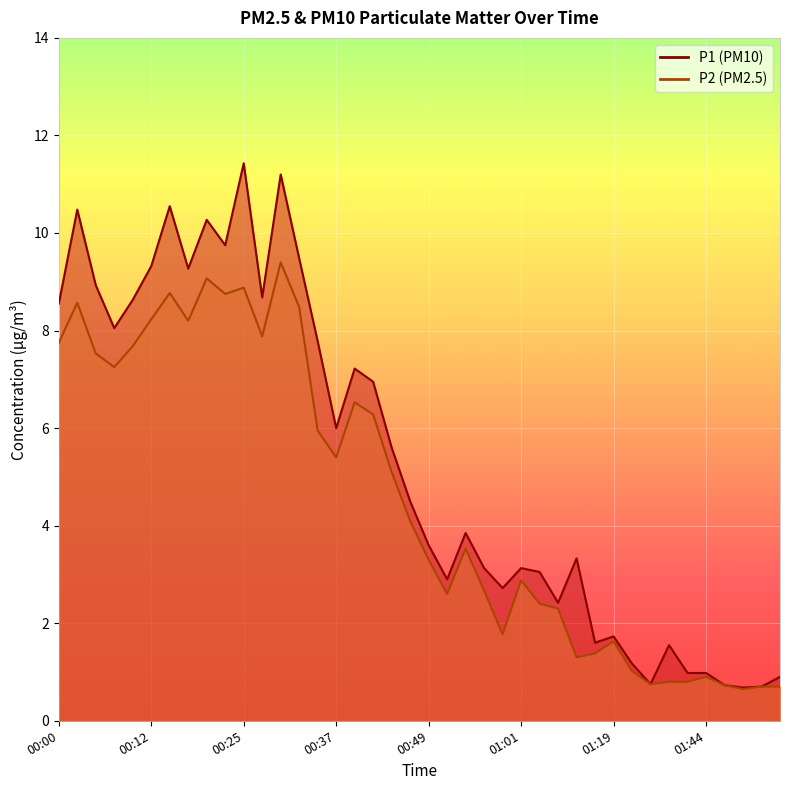

How many data points does each series have?

40